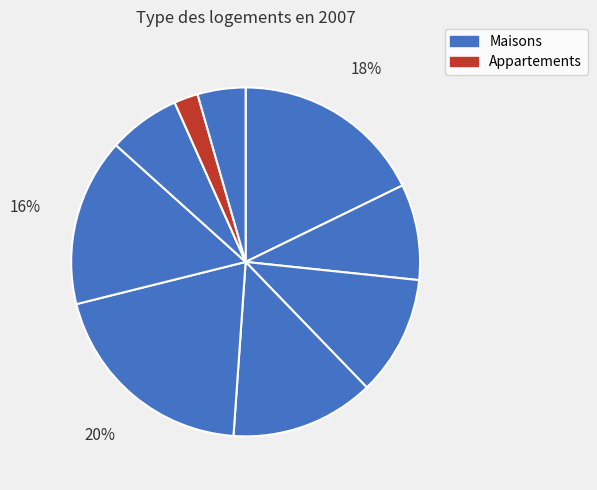

Count the number of slices in the pie.

9